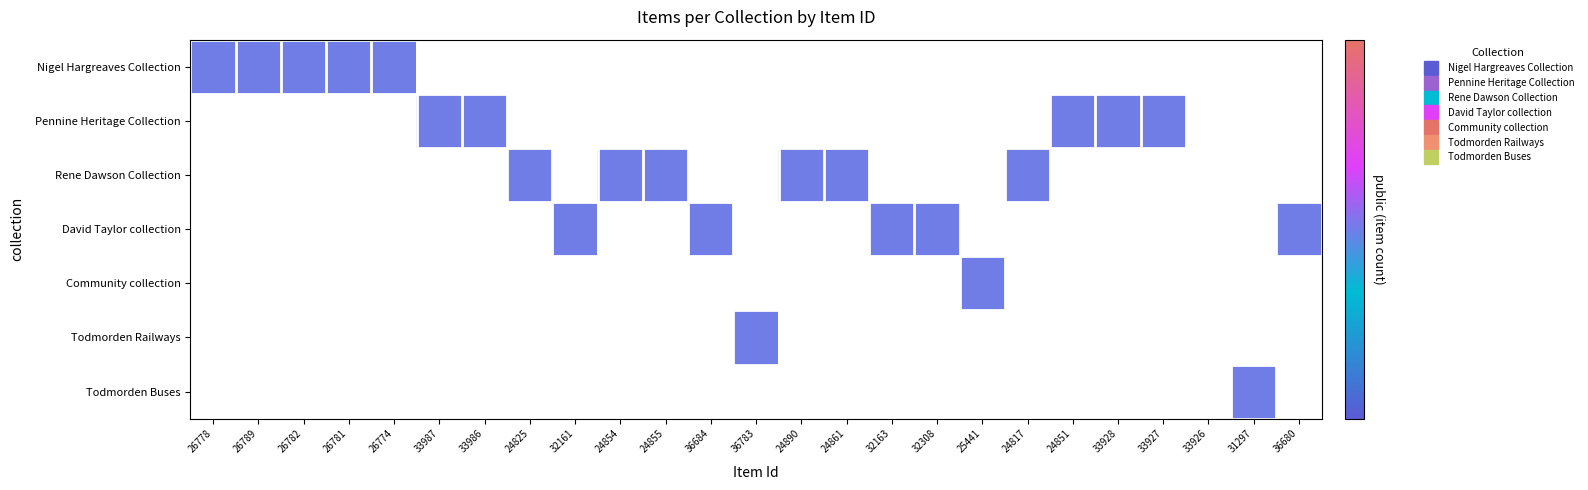

Reading left to right, what are all the values shown in this chart?

Nigel Hargreaves Collection: 26778=1	26789=1	26782=1	26781=1	26774=1	33987=0	33986=0	24825=0	32161=0	24854=0	24855=0	36684=0	36783=0	24890=0	24861=0	32163=0	32308=0	25441=0	24817=0	24851=0	33928=0	33927=0	33926=0	31297=0	36680=0
Pennine Heritage Collection: 26778=0	26789=0	26782=0	26781=0	26774=0	33987=1	33986=1	24825=0	32161=0	24854=0	24855=0	36684=0	36783=0	24890=0	24861=0	32163=0	32308=0	25441=0	24817=0	24851=1	33928=1	33927=1	33926=0	31297=0	36680=0
Rene Dawson Collection: 26778=0	26789=0	26782=0	26781=0	26774=0	33987=0	33986=0	24825=1	32161=0	24854=1	24855=1	36684=0	36783=0	24890=1	24861=1	32163=0	32308=0	25441=0	24817=1	24851=0	33928=0	33927=0	33926=0	31297=0	36680=0
David Taylor collection: 26778=0	26789=0	26782=0	26781=0	26774=0	33987=0	33986=0	24825=0	32161=1	24854=0	24855=0	36684=1	36783=0	24890=0	24861=0	32163=1	32308=1	25441=0	24817=0	24851=0	33928=0	33927=0	33926=0	31297=0	36680=1
Community collection: 26778=0	26789=0	26782=0	26781=0	26774=0	33987=0	33986=0	24825=0	32161=0	24854=0	24855=0	36684=0	36783=0	24890=0	24861=0	32163=0	32308=0	25441=1	24817=0	24851=0	33928=0	33927=0	33926=0	31297=0	36680=0
Todmorden Railways: 26778=0	26789=0	26782=0	26781=0	26774=0	33987=0	33986=0	24825=0	32161=0	24854=0	24855=0	36684=0	36783=1	24890=0	24861=0	32163=0	32308=0	25441=0	24817=0	24851=0	33928=0	33927=0	33926=0	31297=0	36680=0
Todmorden Buses: 26778=0	26789=0	26782=0	26781=0	26774=0	33987=0	33986=0	24825=0	32161=0	24854=0	24855=0	36684=0	36783=0	24890=0	24861=0	32163=0	32308=0	25441=0	24817=0	24851=0	33928=0	33927=0	33926=0	31297=1	36680=0